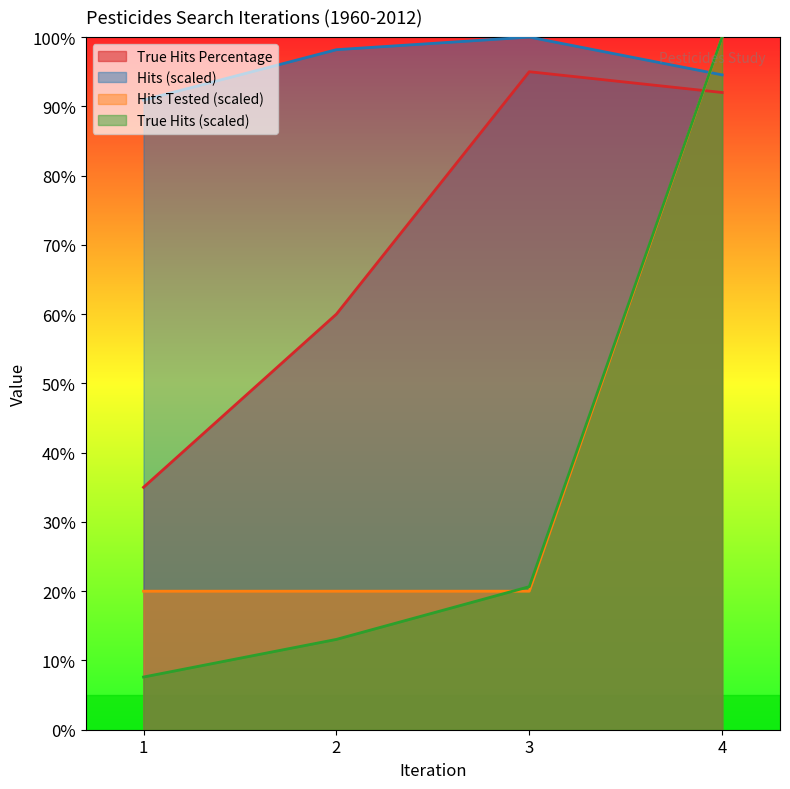

How many values in the True Hits series are below 20?

2